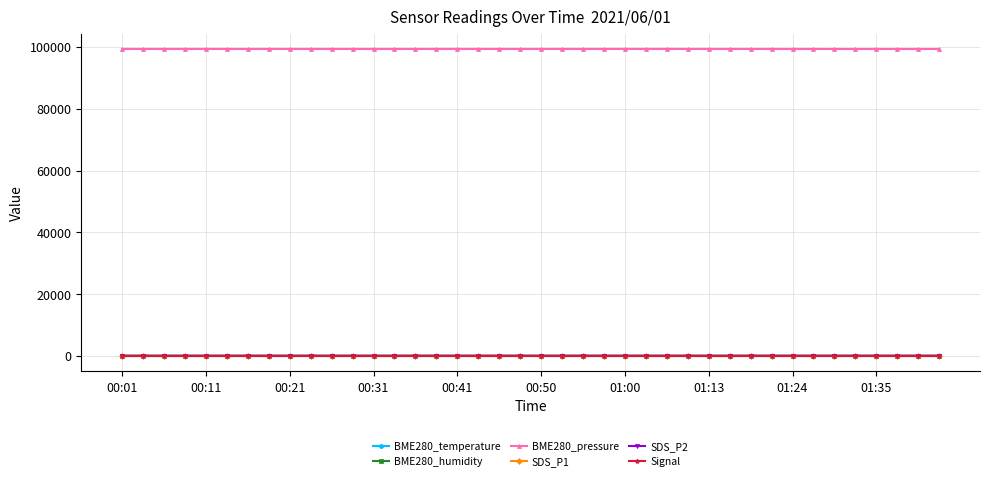

Does the chart have visible grid lines?

Yes